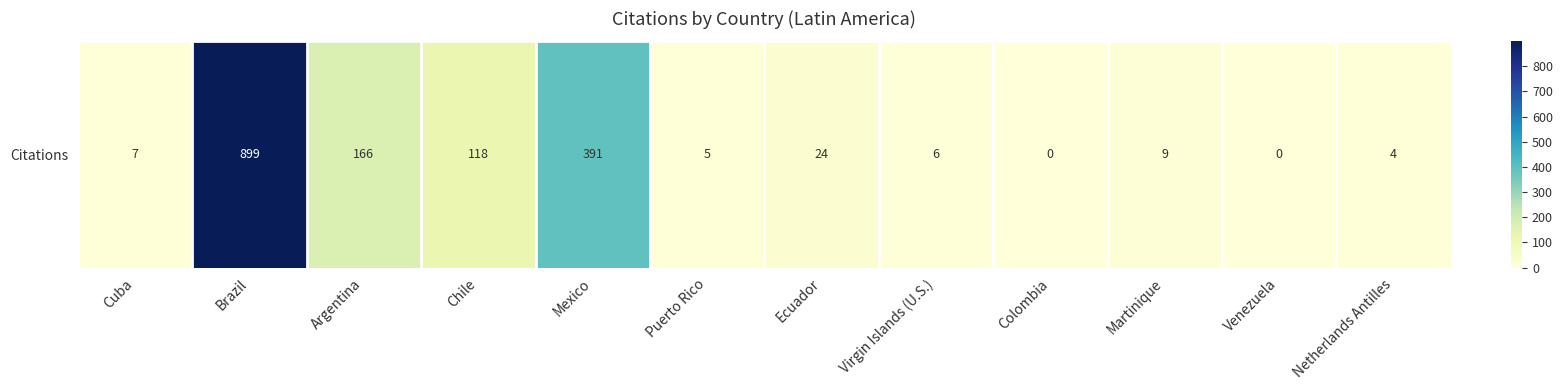

Reading left to right, list all the values displayed in this chart.

Cuba=7	Brazil=899	Argentina=166	Chile=118	Mexico=391	Puerto Rico=5	Ecuador=24	Virgin Islands (U.S.)=6	Colombia=0	Martinique=9	Venezuela=0	Netherlands Antilles=4